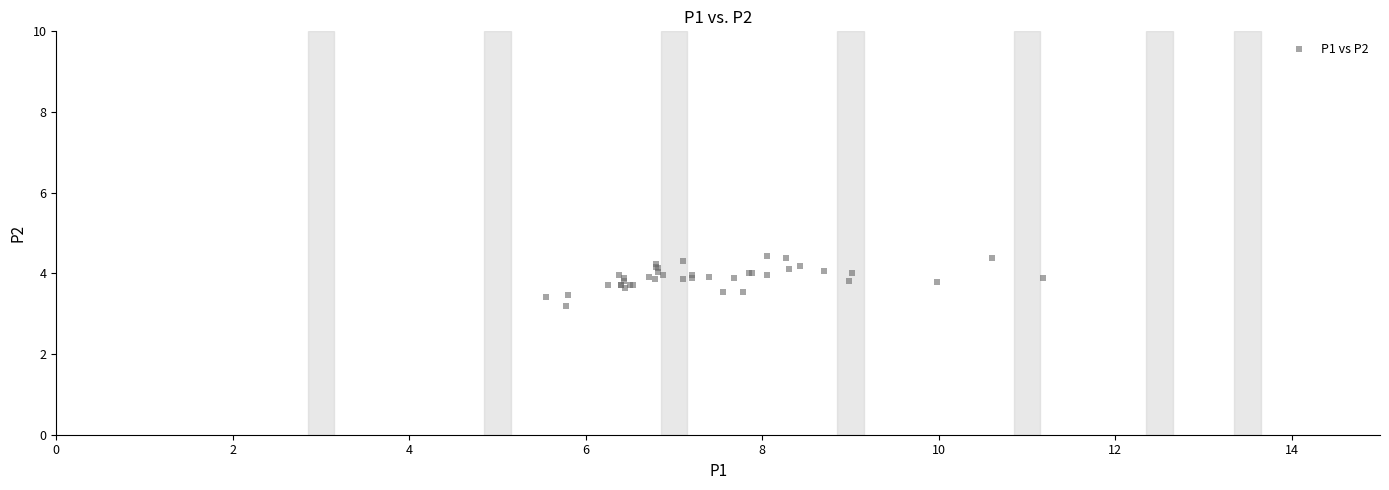

What Y value in the scatter plot is closest to 3?

3.2